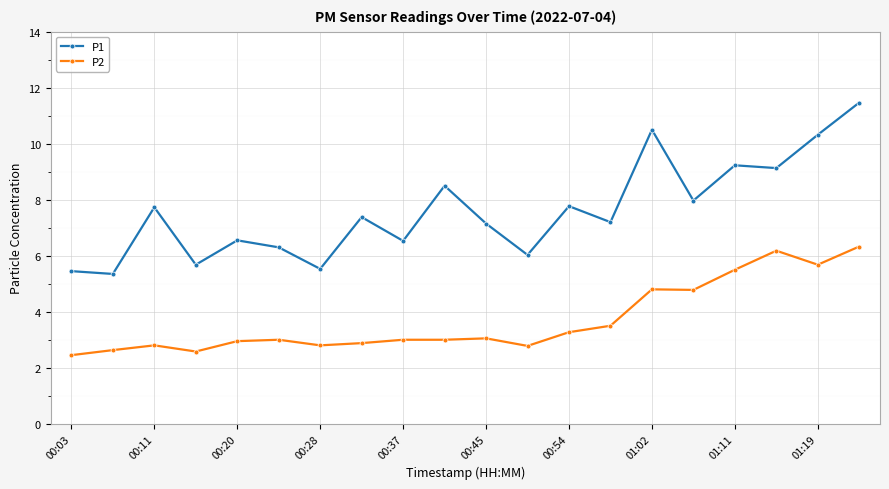

At how many categories does at least one series exceed 5?

20